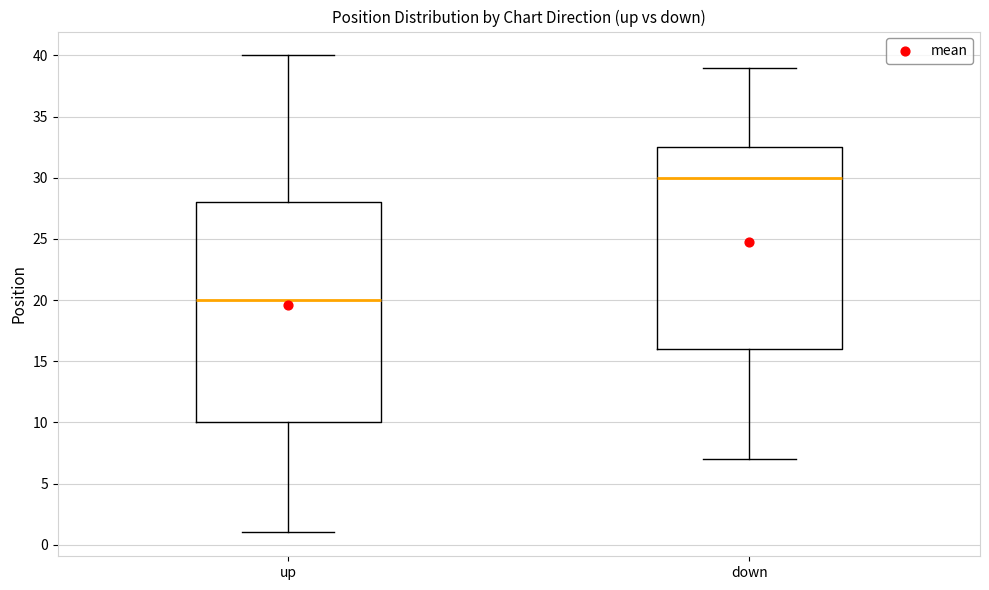

Which box's median line is the lowest?

up